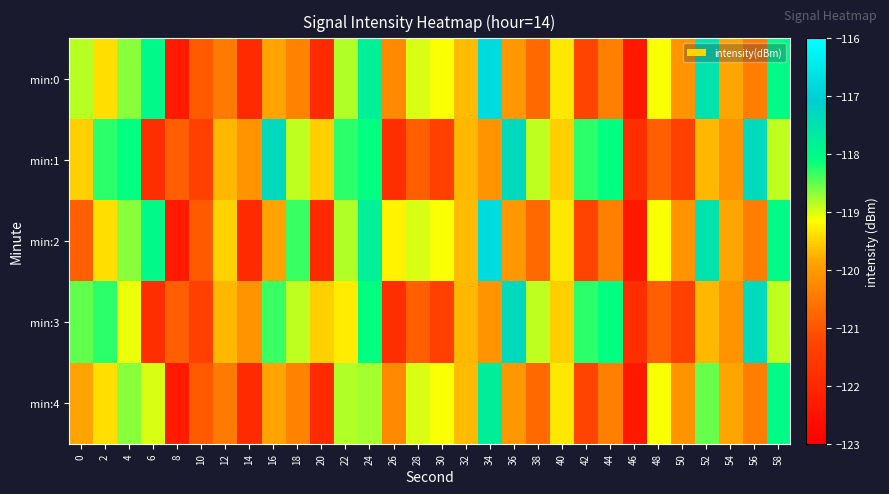

List the series in order of their peak value, lowest first.

min:4, min:1, min:3, min:0, min:2